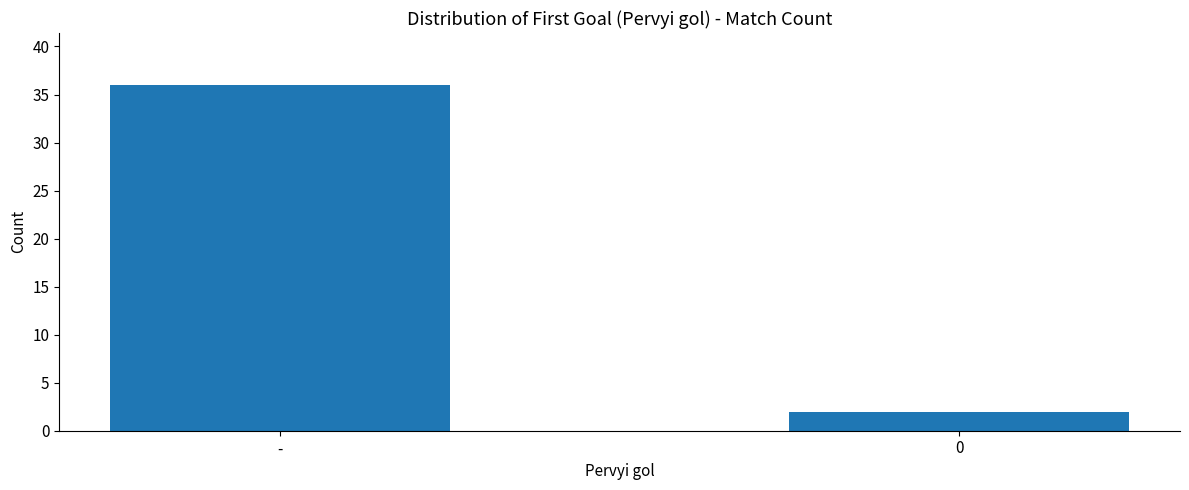

What position from the left is -?

1